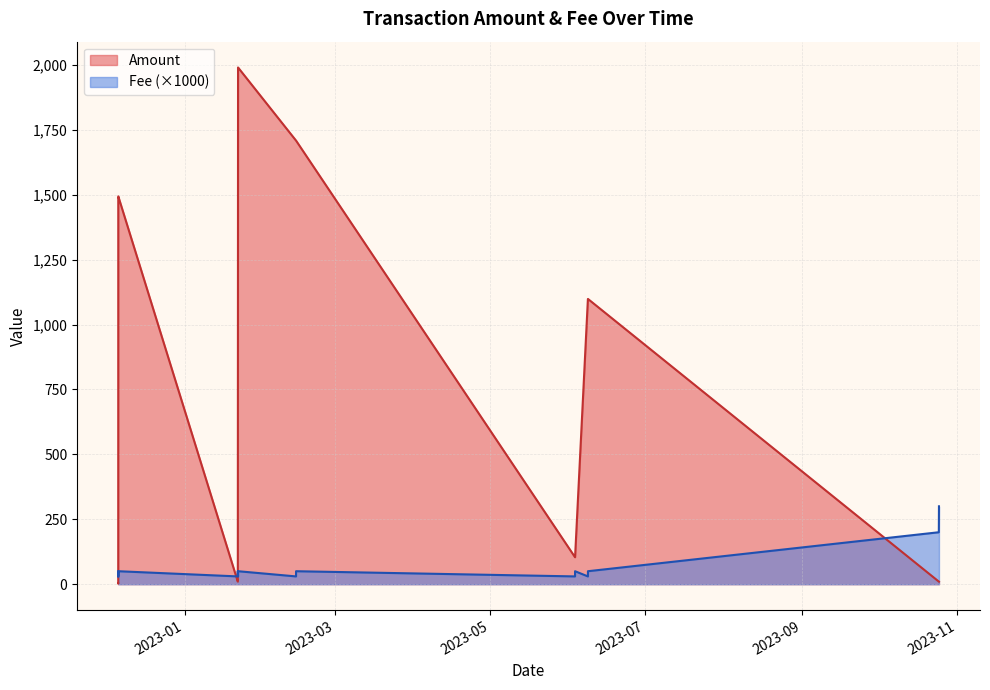

At which category is the sum across all series the highest?

2023-01-22 00:00